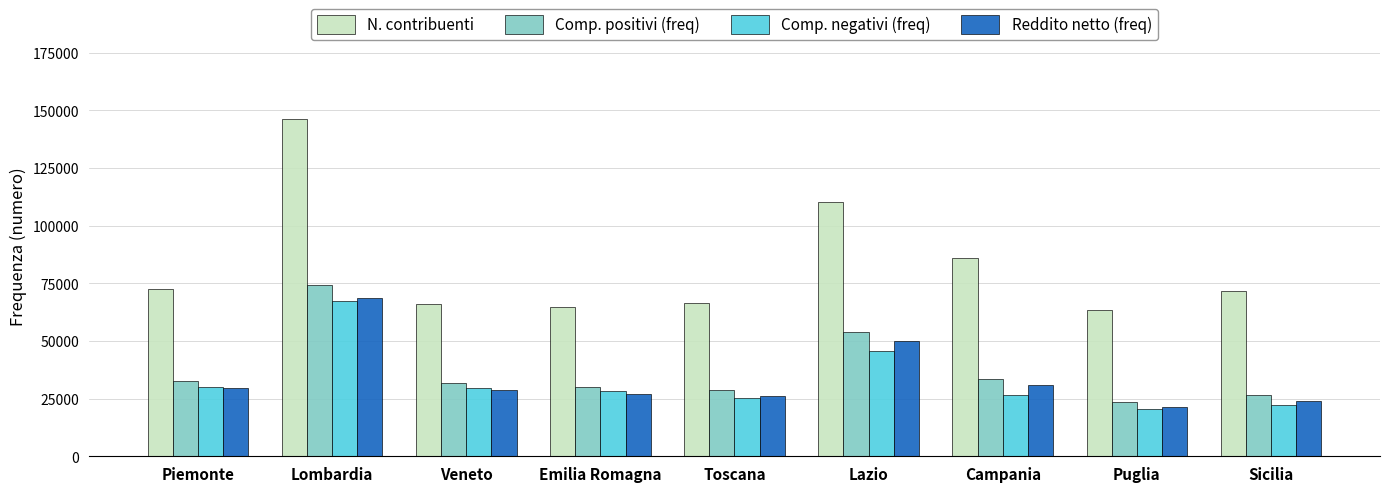

What position from the right is Lombardia?

8